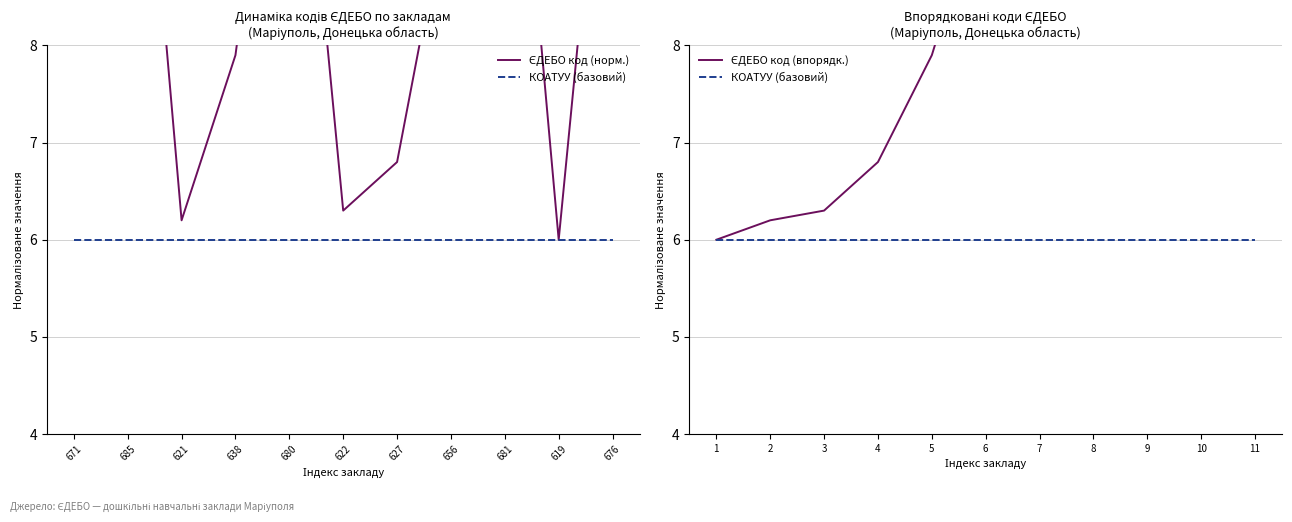

What is the label of the 6th point from the left?

622